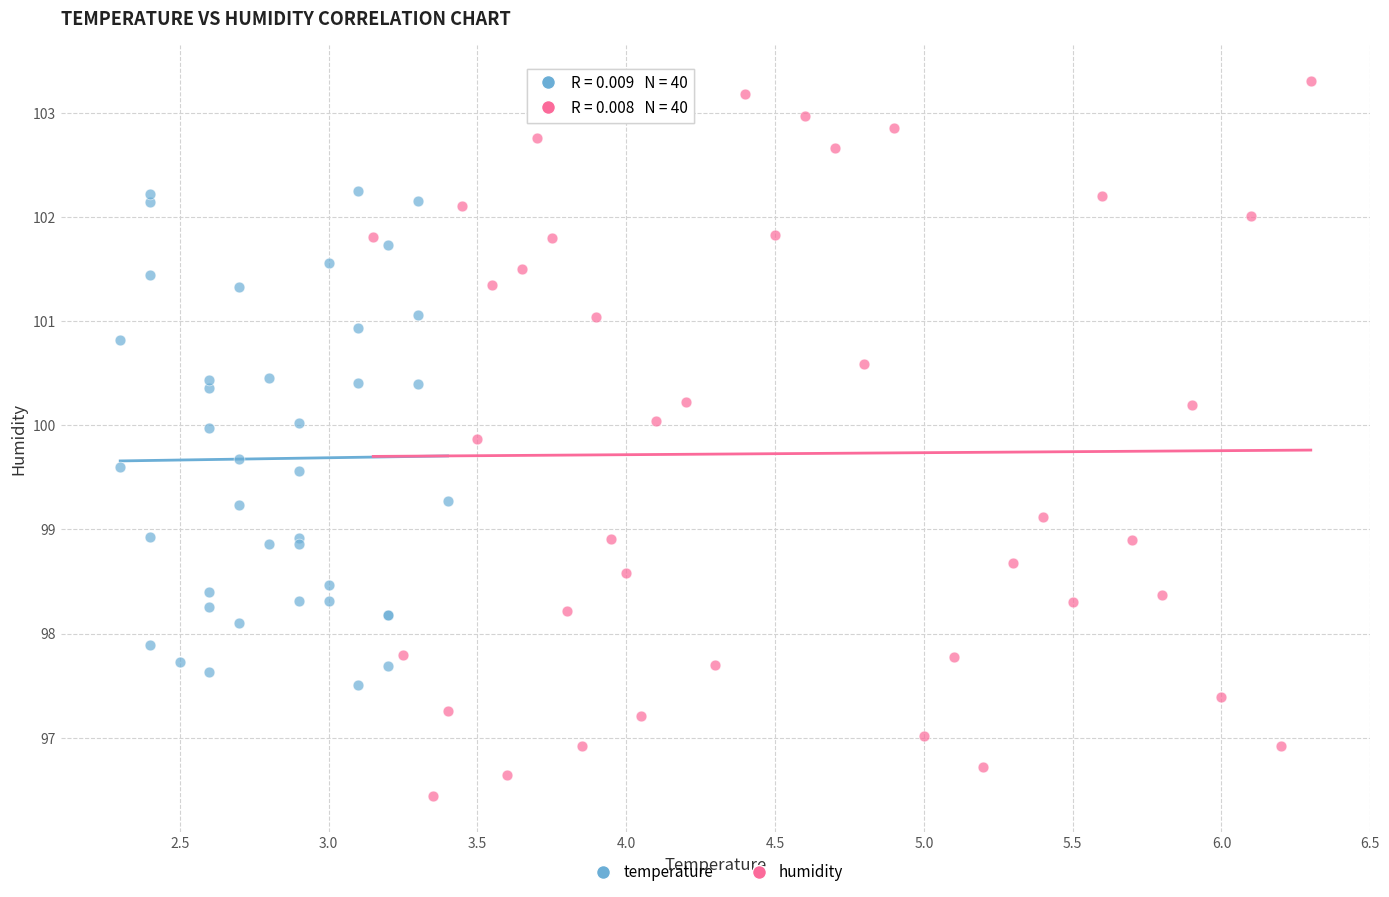

Which series contains the highest Y value?

humidity